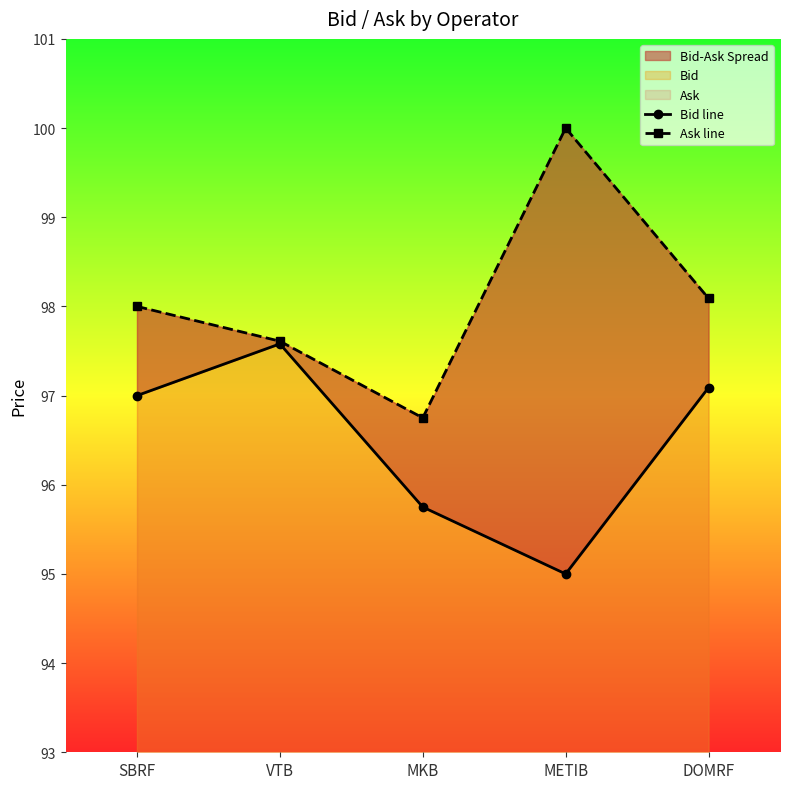

True or false: Ask line and Bid line intersect in this chart.

False